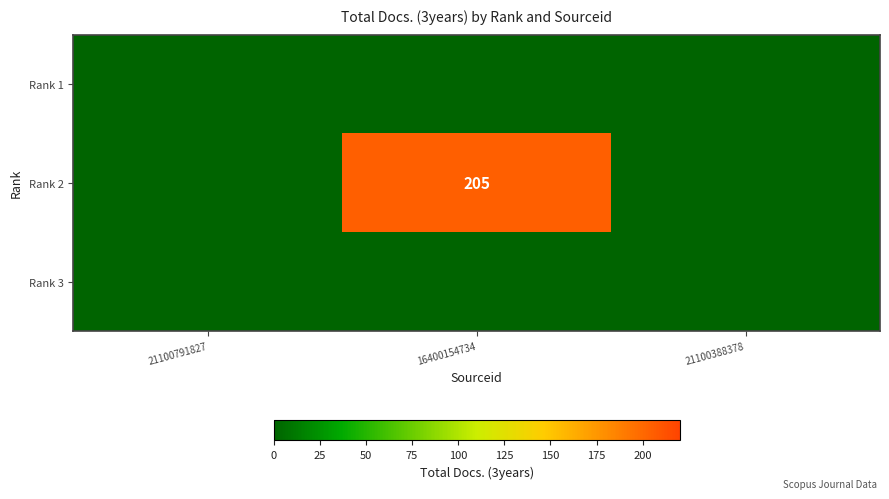

The Rank 2 series shows 359 at 16400154734. True or false?

False